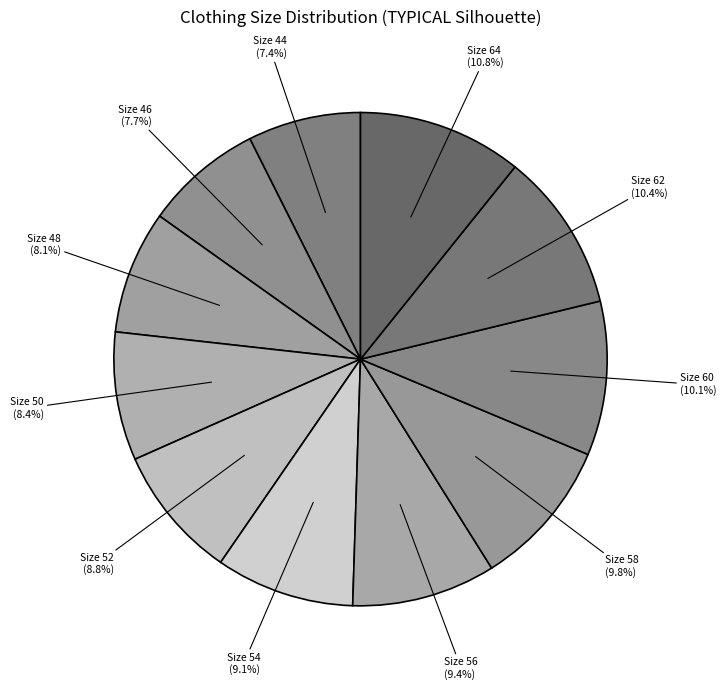

How many segments does this pie chart have?

11